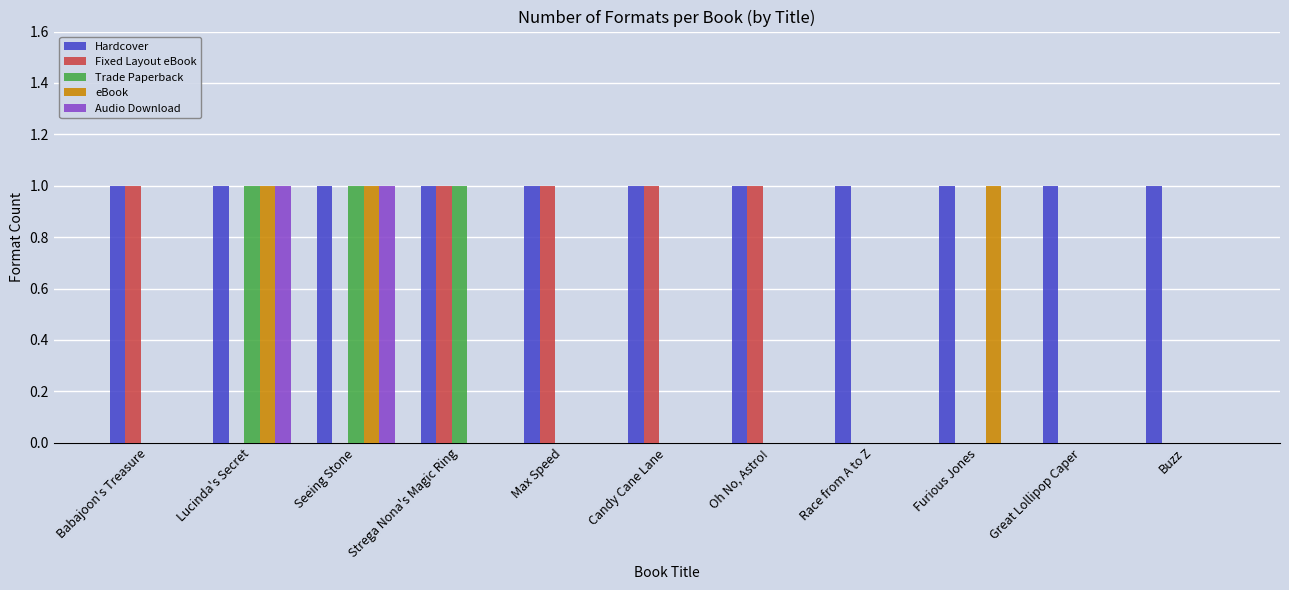

Count the number of categories in the chart.

11